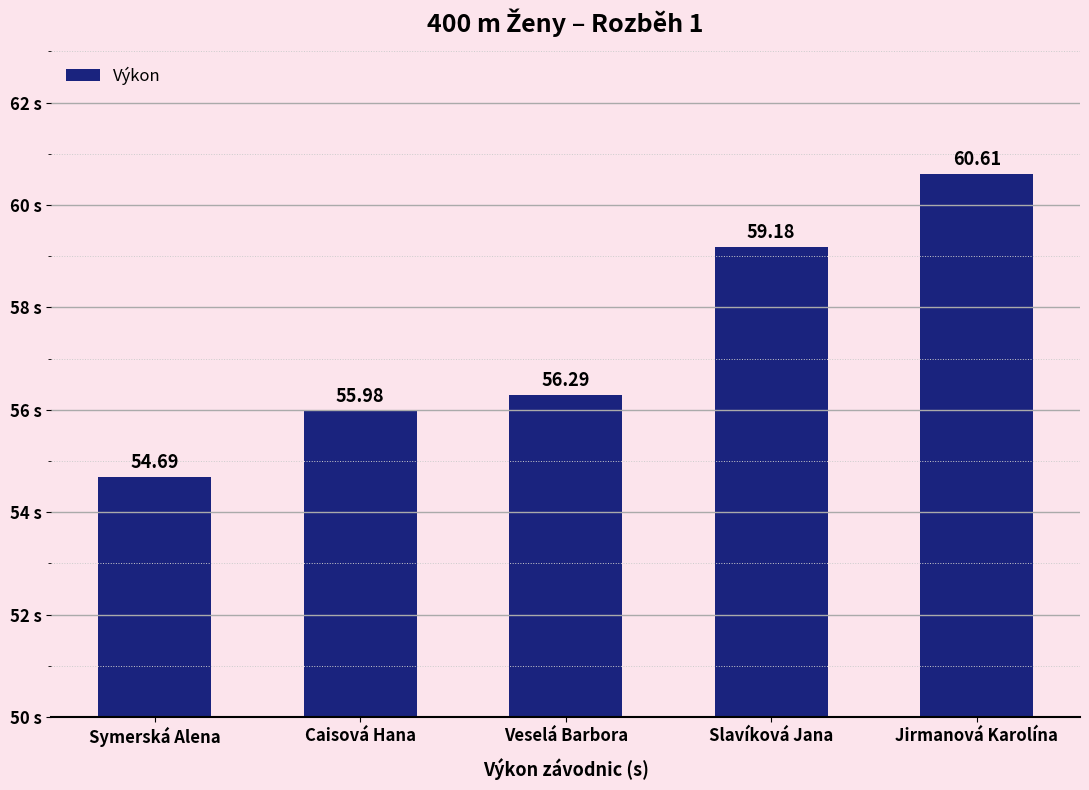

What is the change in value from Symerská Alena to Veselá Barbora?

+1.6